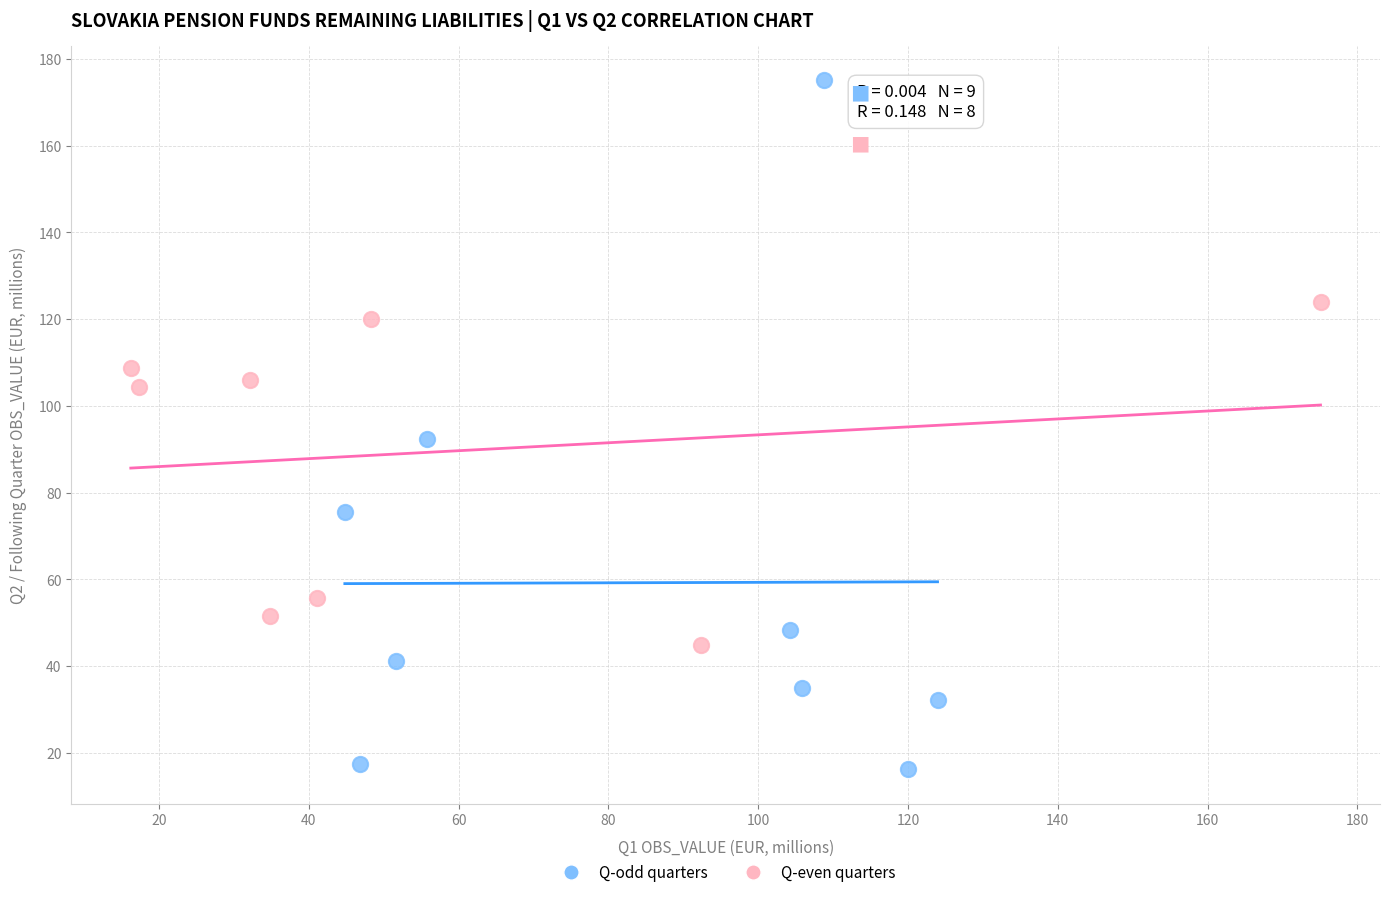

Which series has the largest Y range (max minus min)?

Q-odd quarters